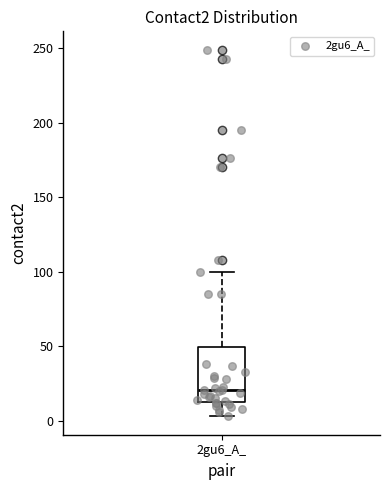

Transcribe this box plot: give where the median line is, the range the box spans, and where the two whiskers end, as read against the y-axis. The values are not printed on the chart, so give them approximately, as read against the axis.

median 20, box 15 to 50, whiskers 5 to 100